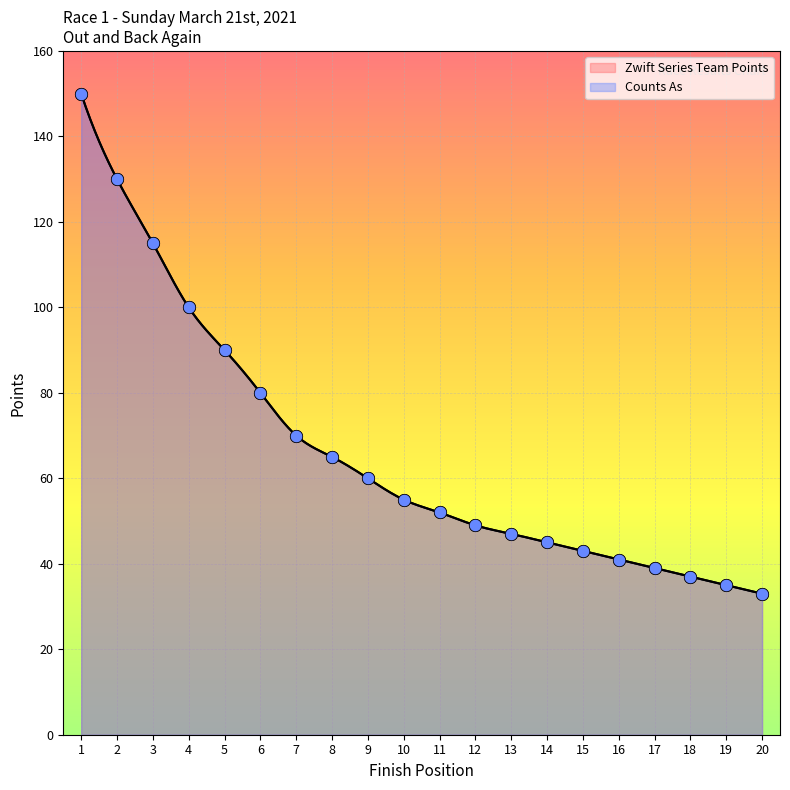

Which series has the widest spread of Y values?

Zwift Series Team Points